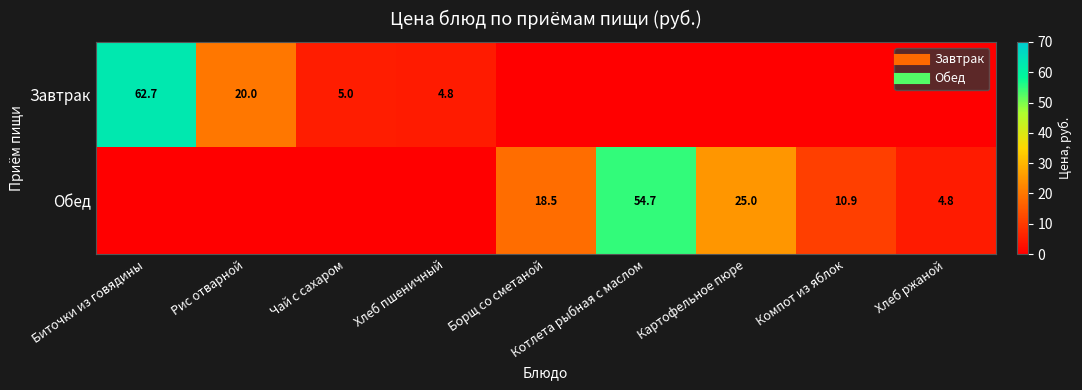

How many data points in Обед are less than 4?

4